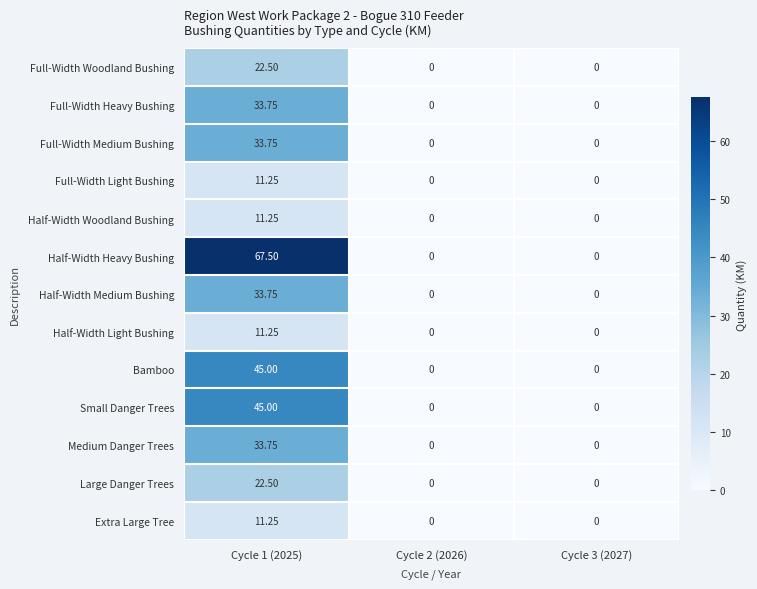

Which series has the largest total across all categories?

Half-Width Heavy Bushing